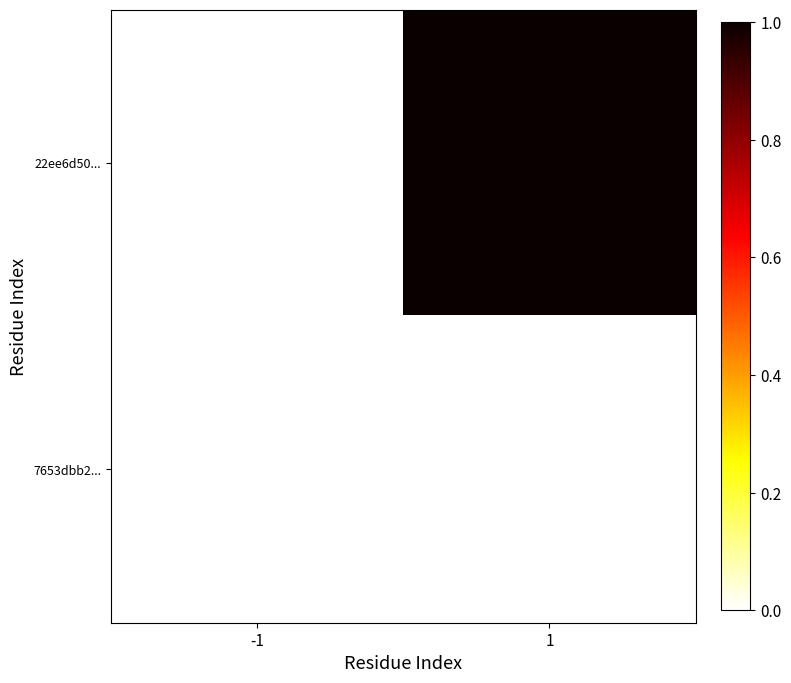

Which series has the largest range (max minus min)?

22ee6d50...